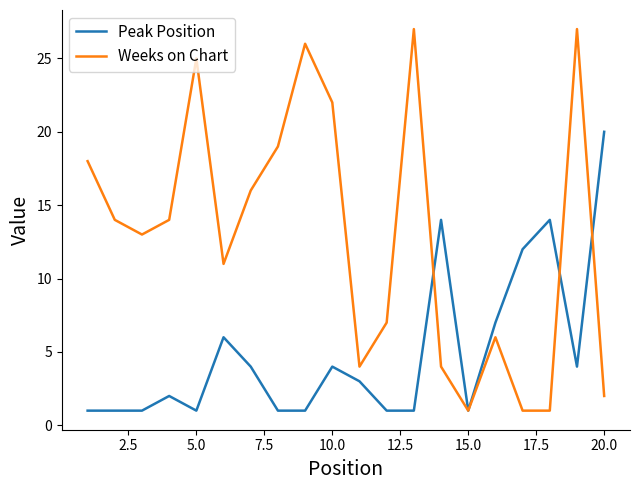

What is the highest value of the Peak Position series?

20